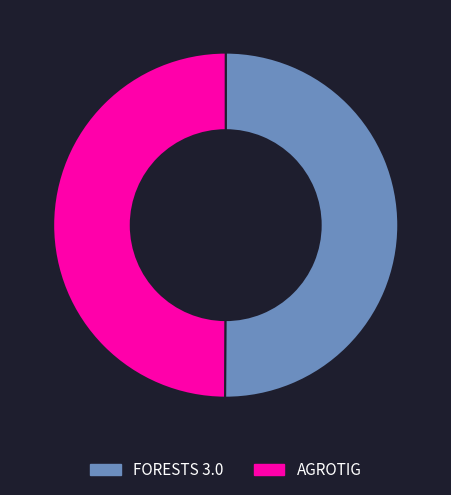

True or false: FORESTS 3.0 accounts for 61% of the total.

False